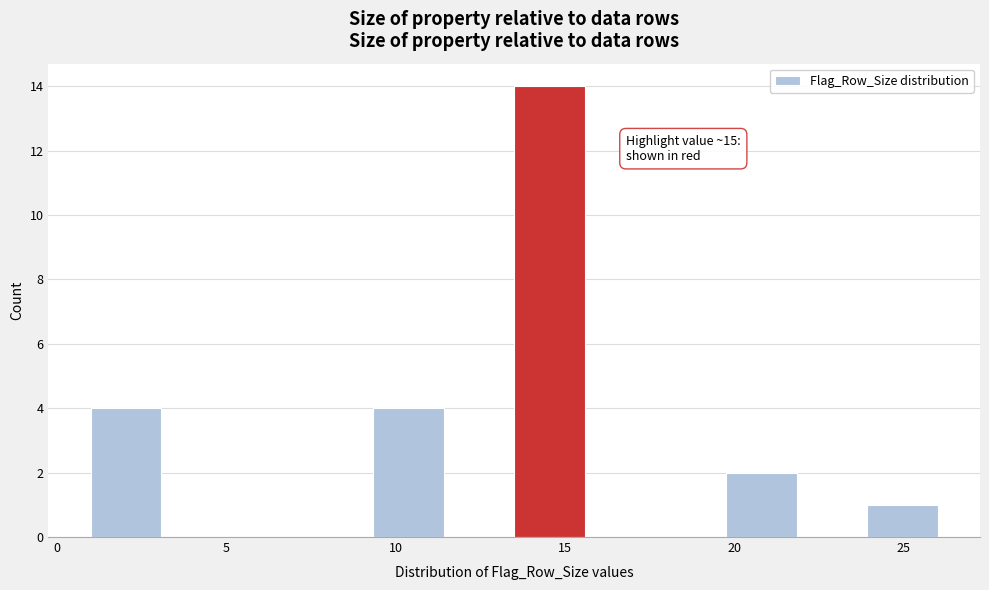

Which range on the x-axis has the tallest bar?

13.5 to 15.5